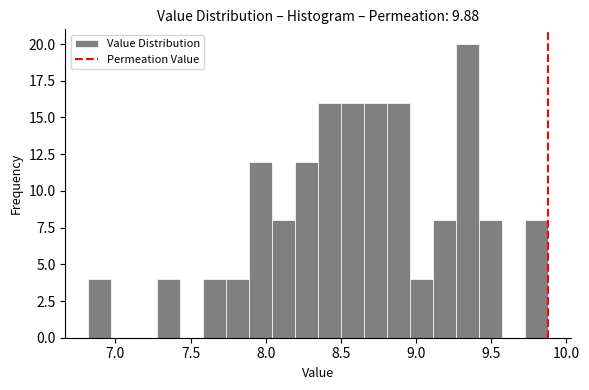

Around what value on the x-axis is the tallest bar? Give the approximate position of its centre, as read against the axis.

9.35